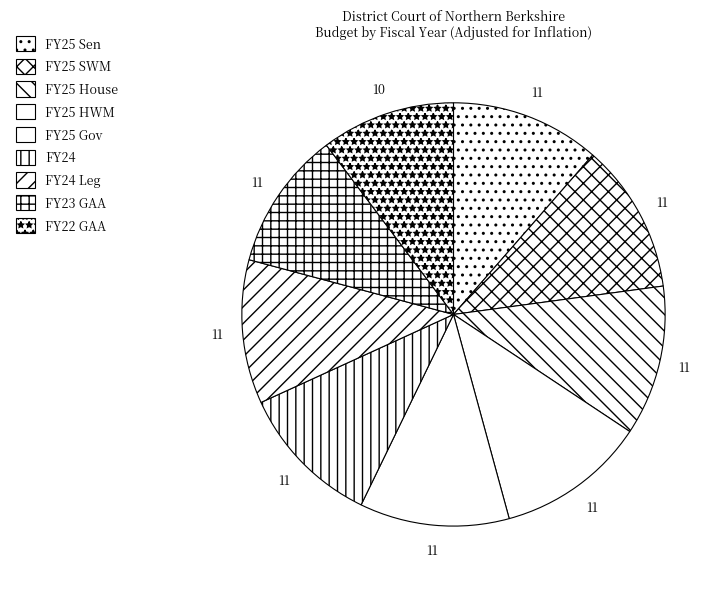

Does any single category account for the majority?

No